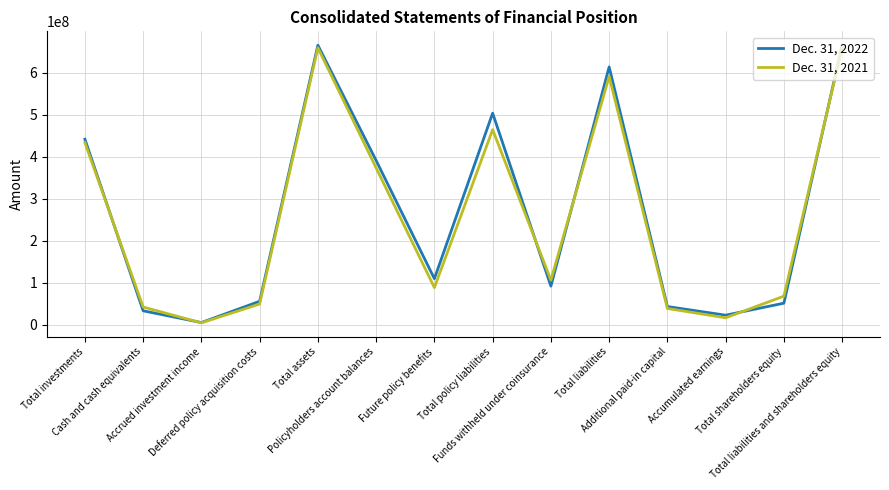

At which category does the chart reach its minimum across all series?

Accrued investment income